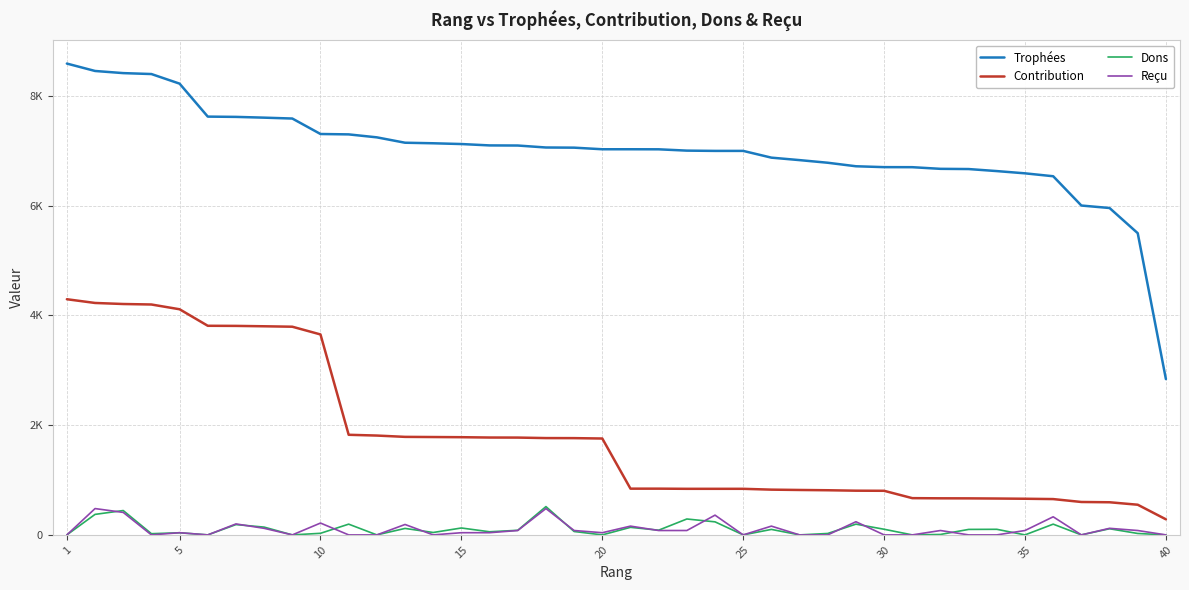

What are all the series names shown in the legend?

Trophées, Contribution, Dons, Reçu